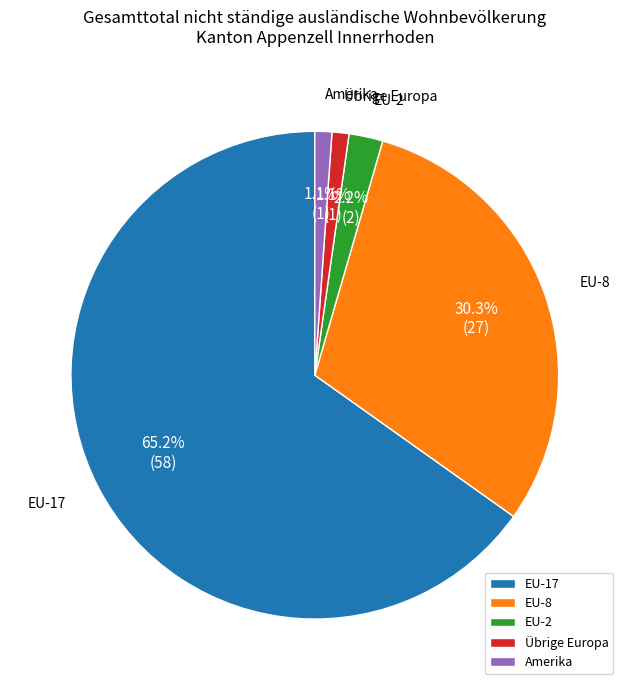

Is the sum of EU-8 and Amerika greater than half?

No